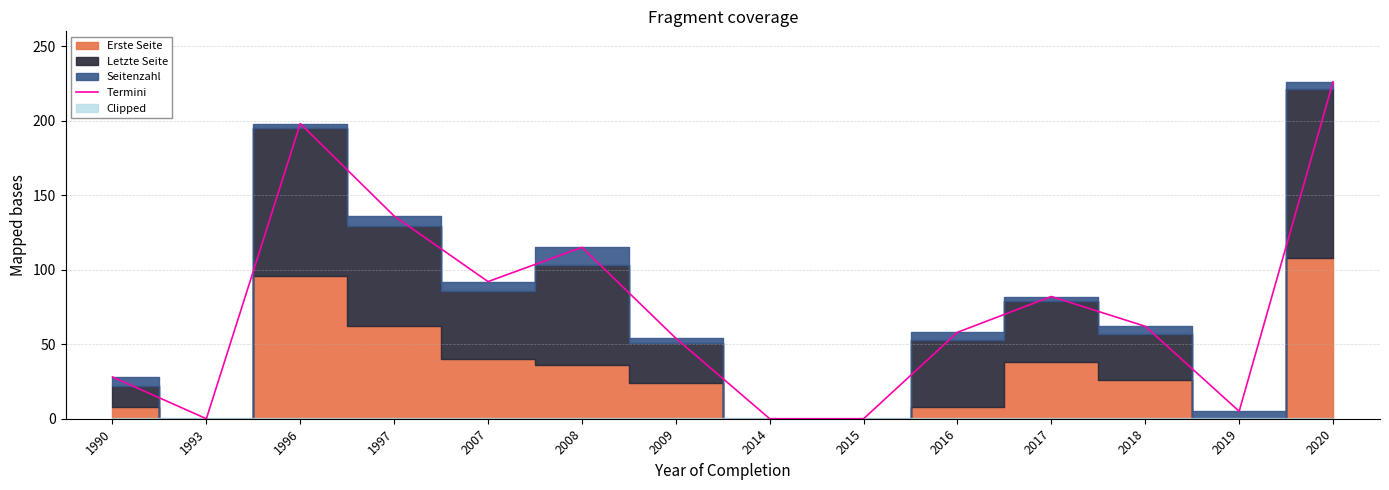

Rank the categories by value from lowest to highest.

1993, 2014, 2015, 2019, 1990, 2009, 2016, 2018, 2017, 2007, 2008, 1997, 1996, 2020